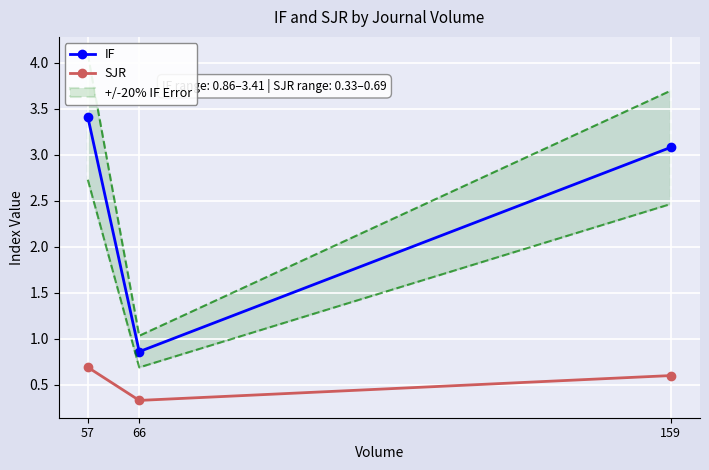

Reading left to right, list all the values displayed in this chart.

IF: 3.4	0.9	3.1
SJR: 0.7	0.3	0.6